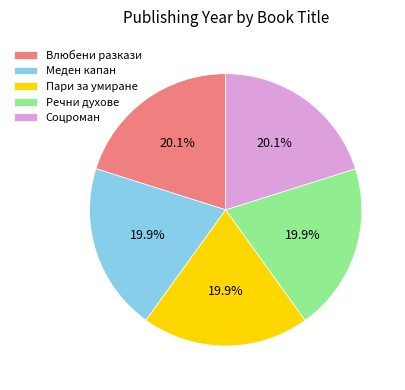

To the nearest percent, what portion does Соцроман represent?

20%